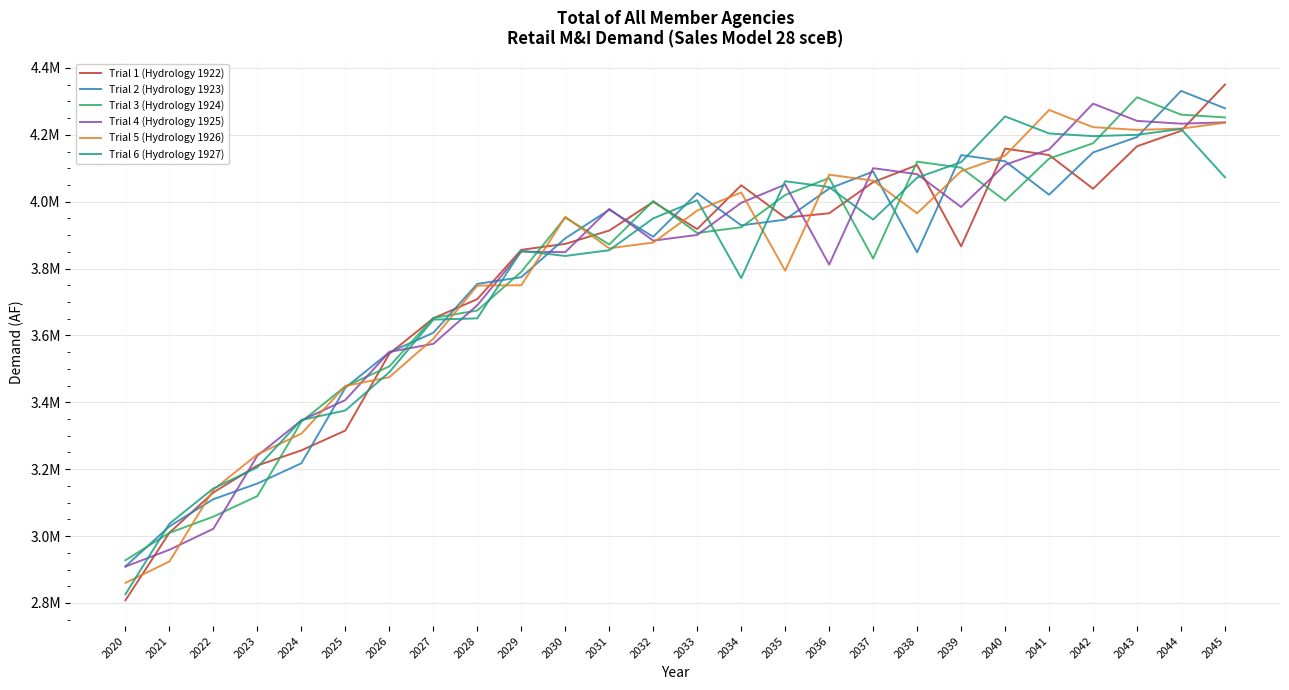

Rank the categories by Trial 1 (Hydrology 1922) value from highest to lowest.

2045, 2044, 2043, 2040, 2041, 2038, 2037, 2034, 2042, 2032, 2036, 2035, 2033, 2031, 2030, 2039, 2029, 2028, 2027, 2026, 2025, 2024, 2023, 2022, 2021, 2020